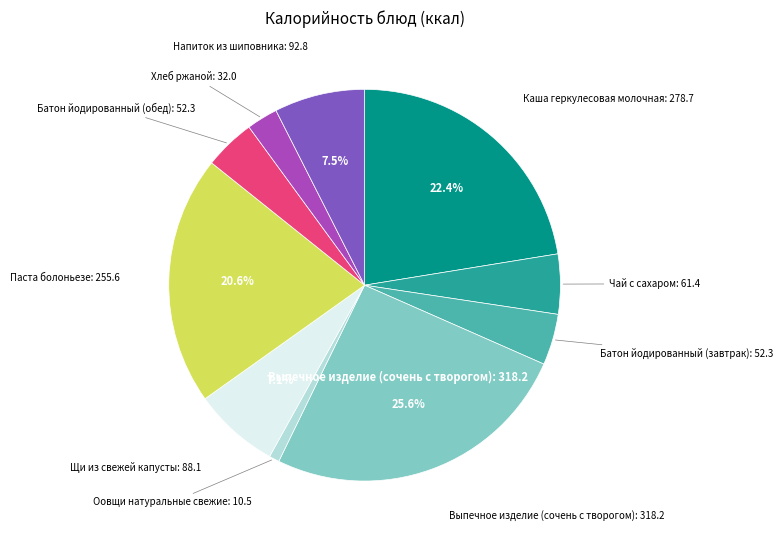

Is there any slice that represents more than half of the pie?

No